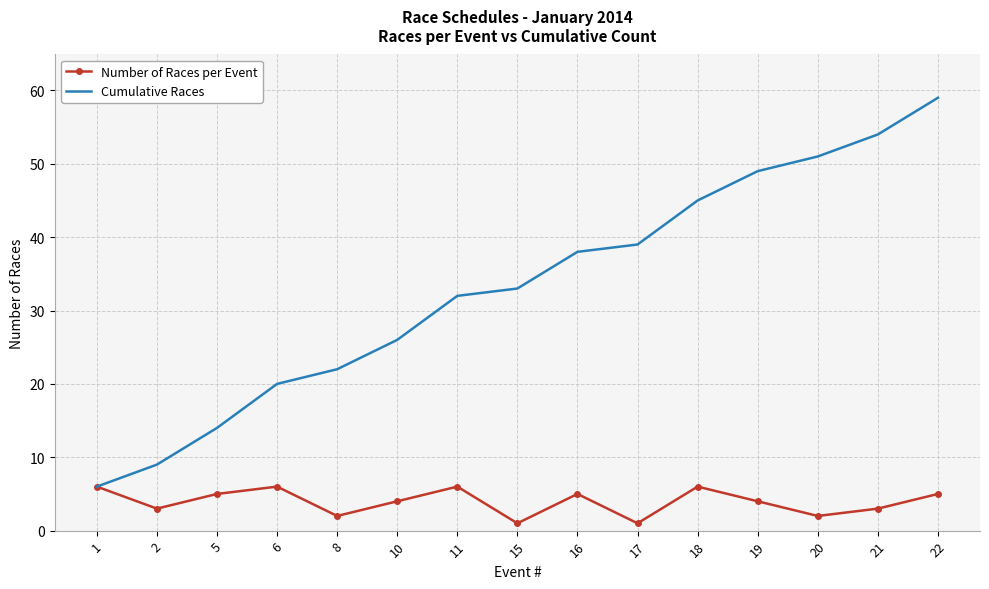

The value of Number of Races per Event at 18 is 2. True or false?

False